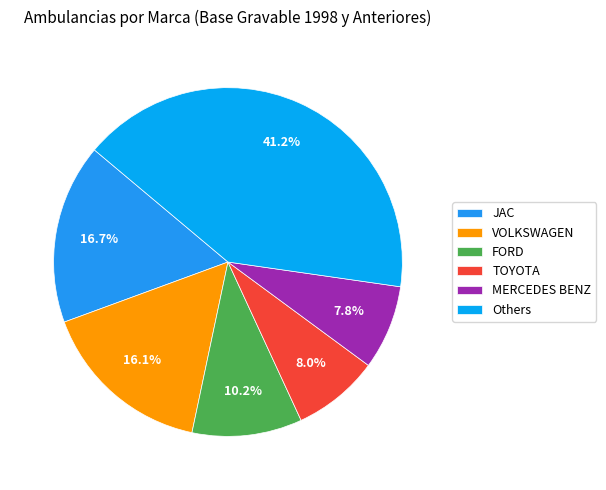

Count the number of slices in the pie.

6